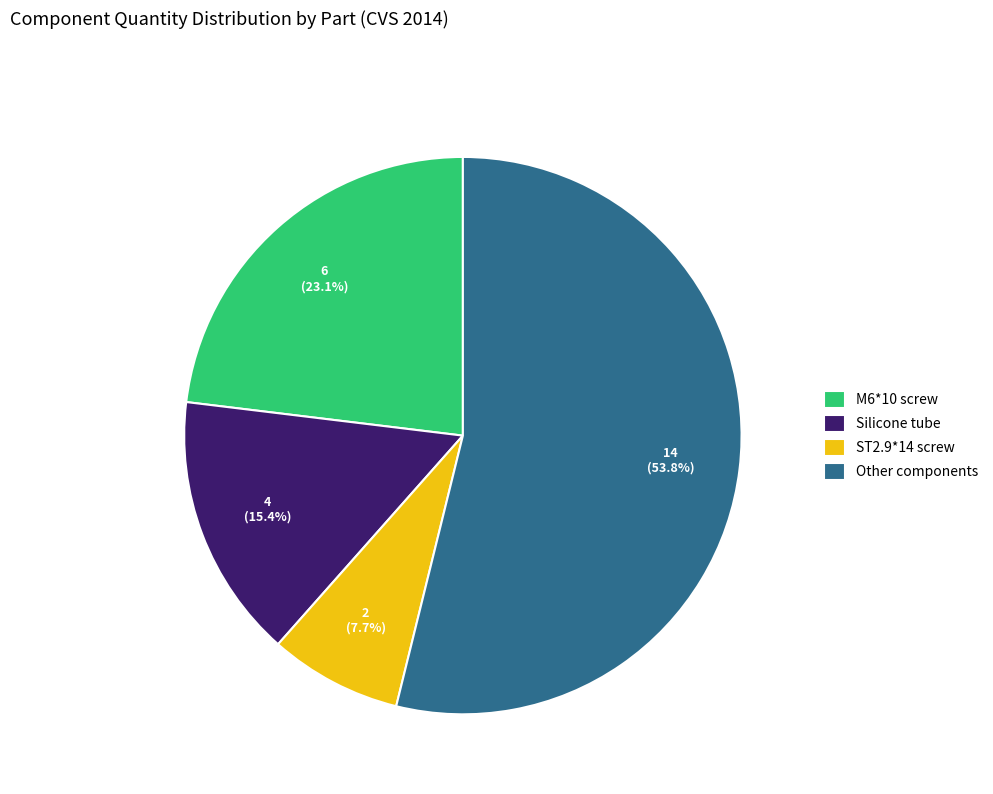

How many slices are in this pie chart?

4